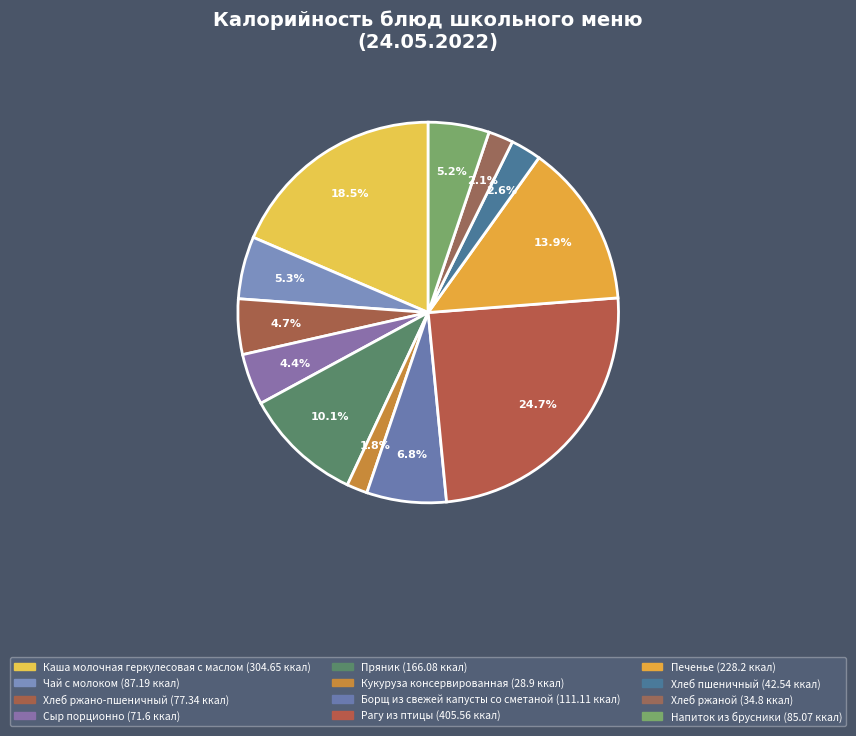

What is the smallest slice in the pie chart?

Кукуруза консервированная